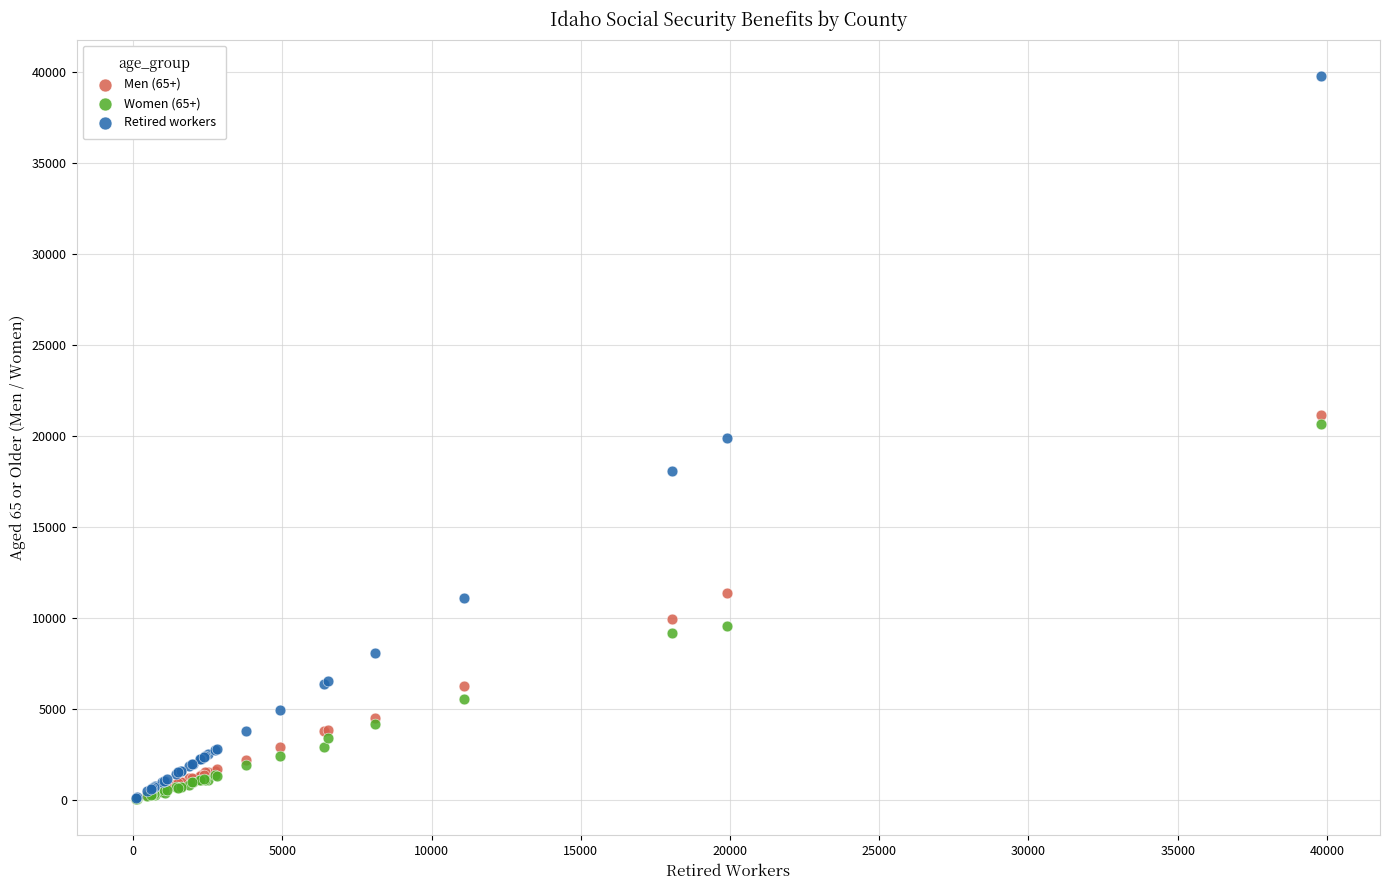

Which series has the largest Y range (max minus min)?

Retired workers